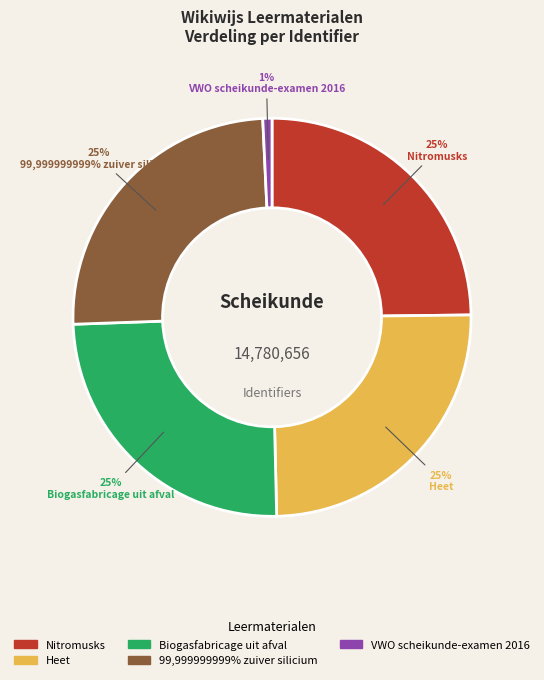

True or false: 99,999999999% zuiver silicium accounts for 14% of the total.

False